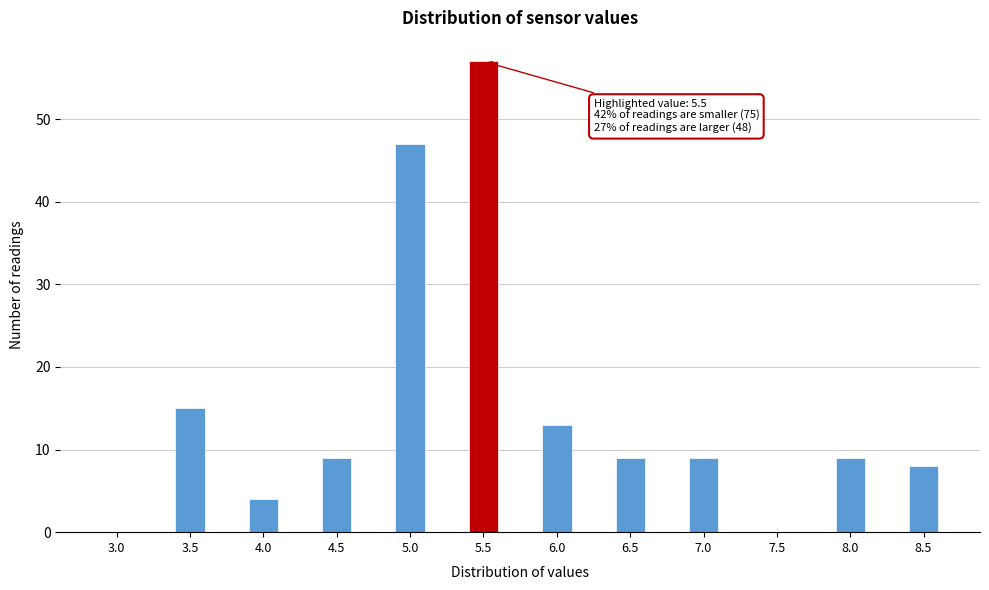

Reading left to right, extract all data points from this chart.

3.0=0	3.5=15	4.0=4	4.5=9	5.0=47	5.5=57	6.0=13	6.5=9	7.0=9	7.5=0	8.0=9	8.5=8